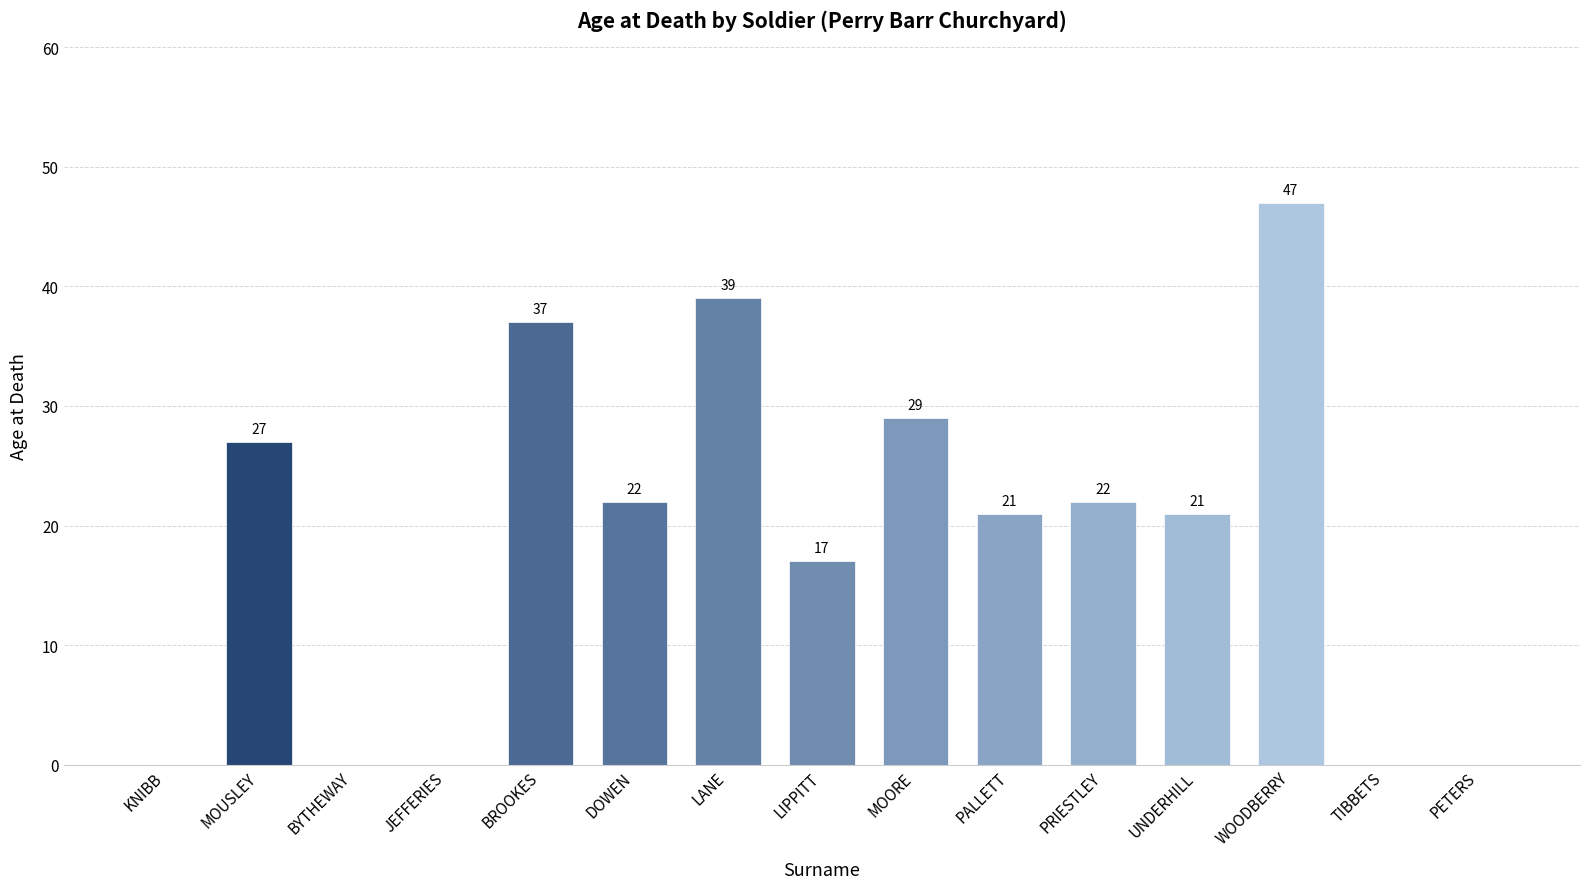

Reading left to right, extract all data points from this chart.

KNIBB=0	MOUSLEY=27	BYTHEWAY=0	JEFFERIES=0	BROOKES=37	DOWEN=22	LANE=39	LIPPITT=17	MOORE=29	PALLETT=21	PRIESTLEY=22	UNDERHILL=21	WOODBERRY=47	TIBBETS=0	PETERS=0